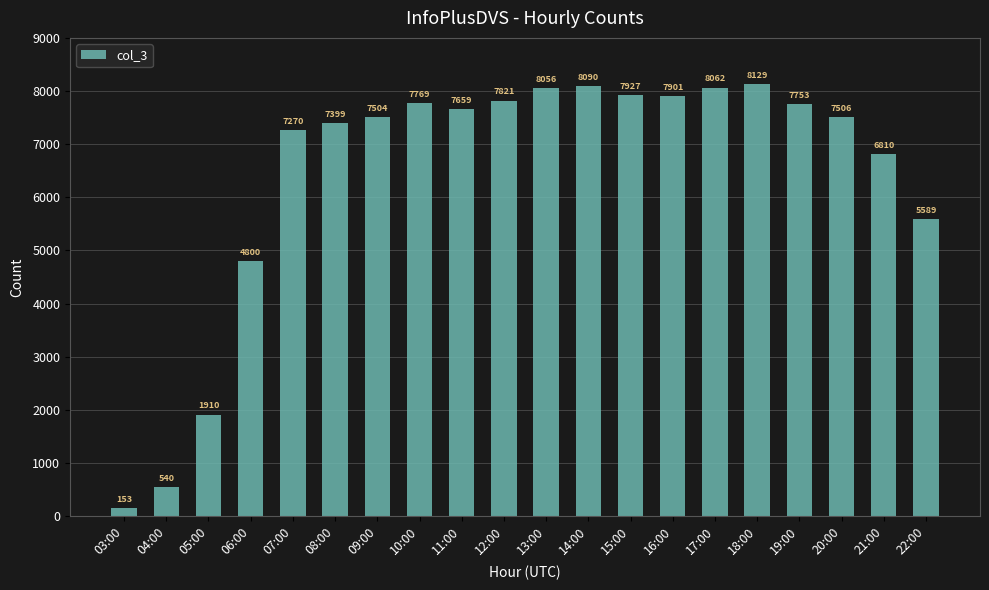

Read the value at 22:00, to the nearest 10.

5590